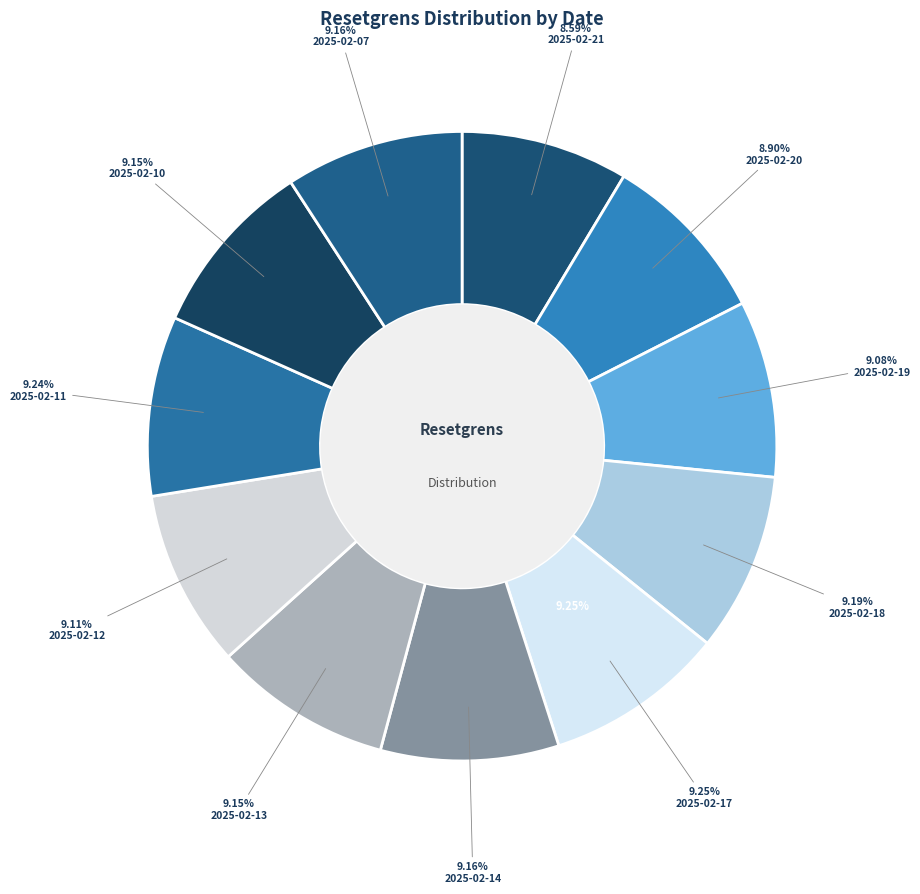

Count the number of slices in the pie.

11